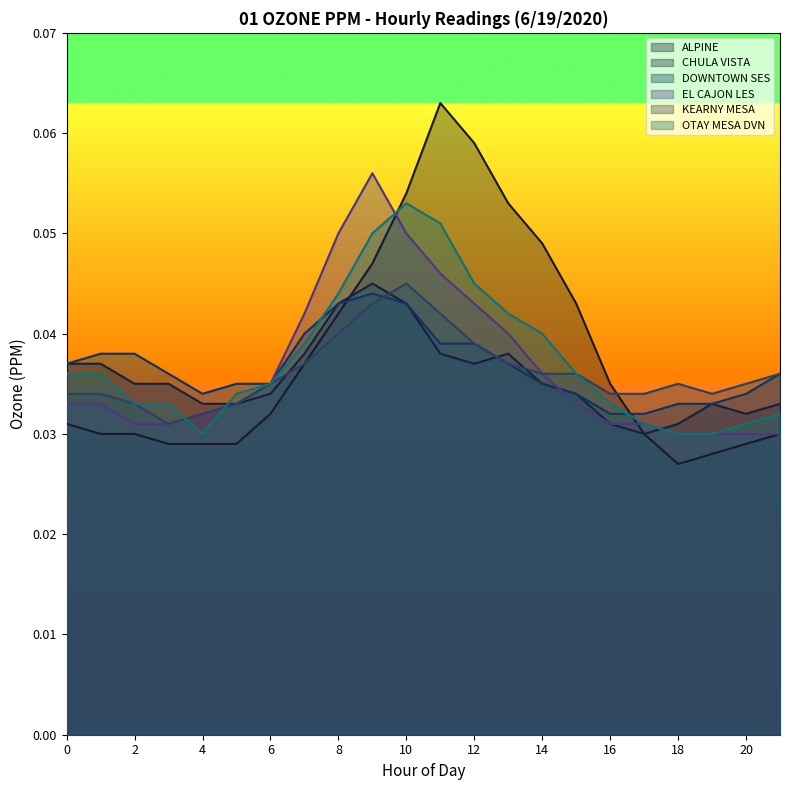

Where is the first local minimum for OTAY MESA DVN?

4